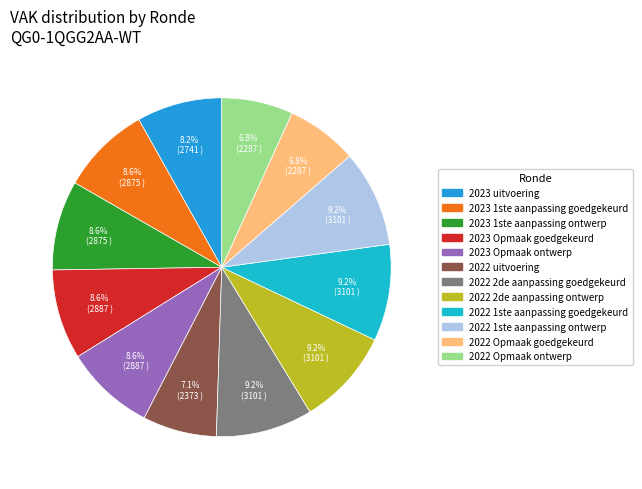

Between 2023 Opmaak goedgekeurd and 2022 1ste aanpassing goedgekeurd, which is larger?

2022 1ste aanpassing goedgekeurd